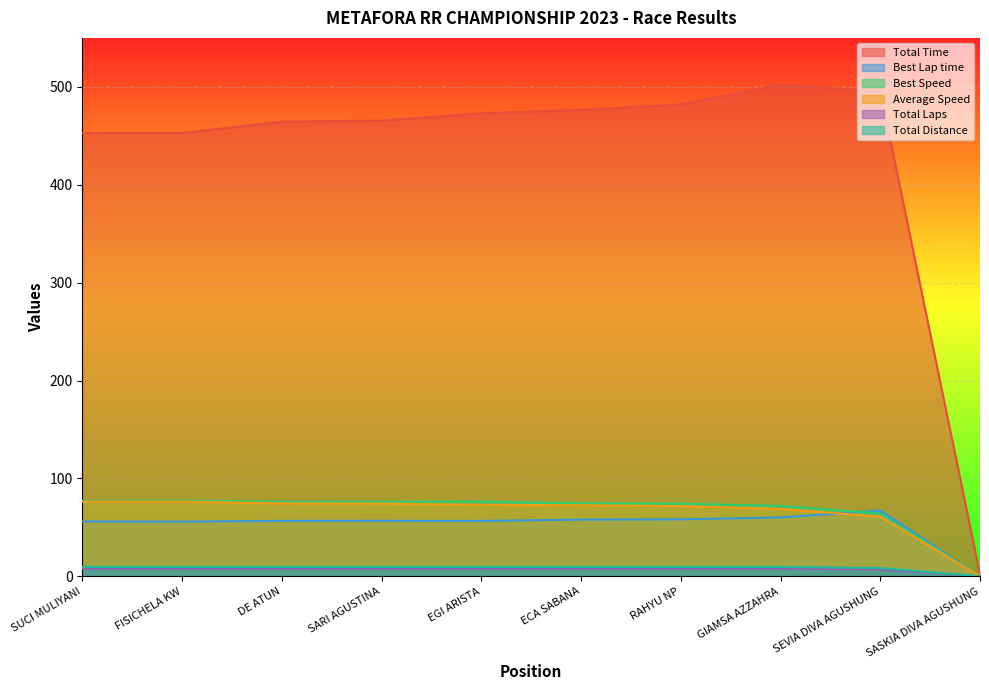

What is the highest value of the Total Time series?

502.0